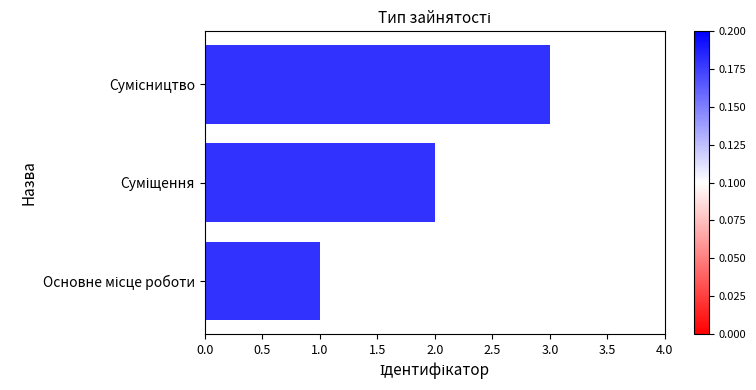

What is the sum of all values?

6